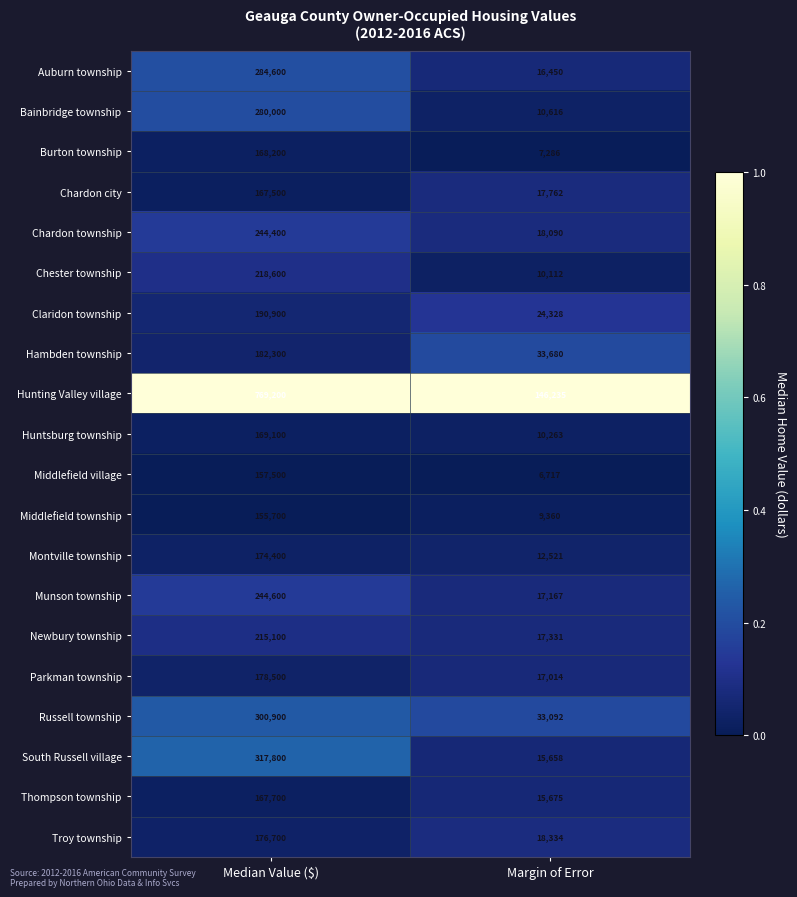

Which series has the widest spread of values?

Hunting Valley village